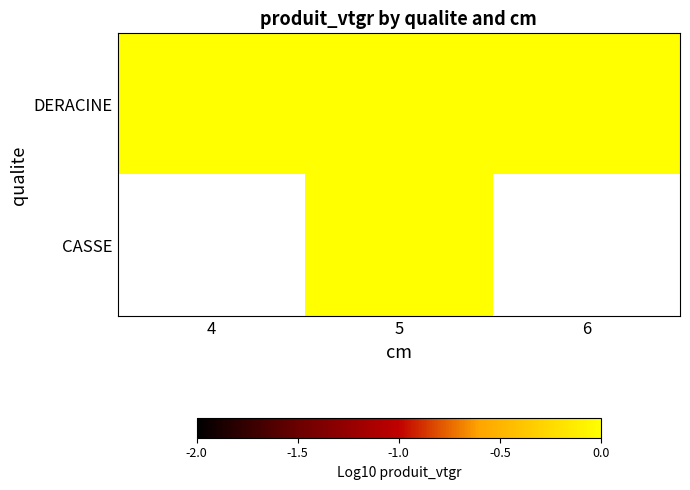

At which category does the chart reach its peak across all series?

5